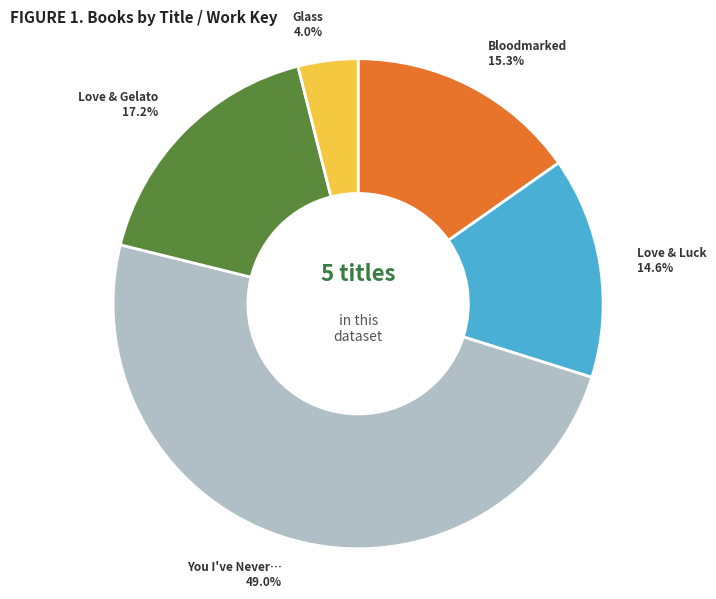

Is there any slice that represents more than half of the pie?

No